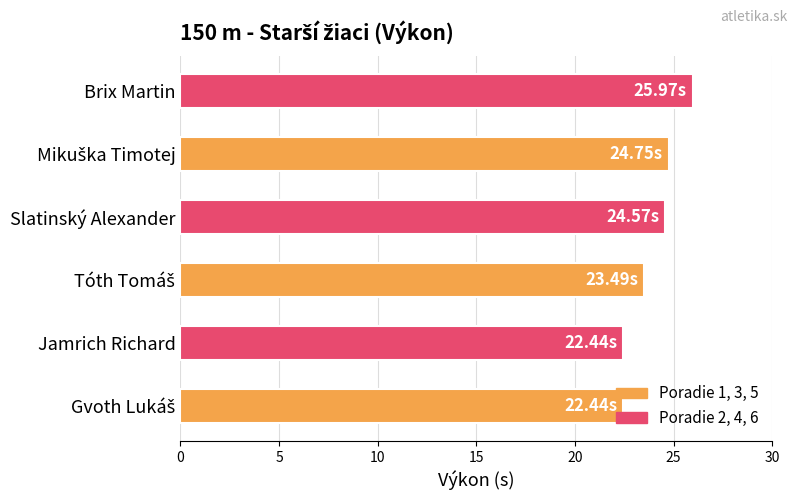

Count the values in the range 22 to 24.

3